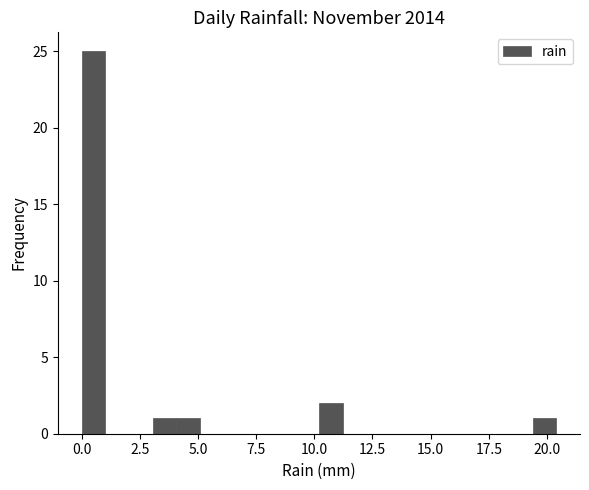

Read against the x-axis, roughly where is the centre of the tallest bar?

0.5